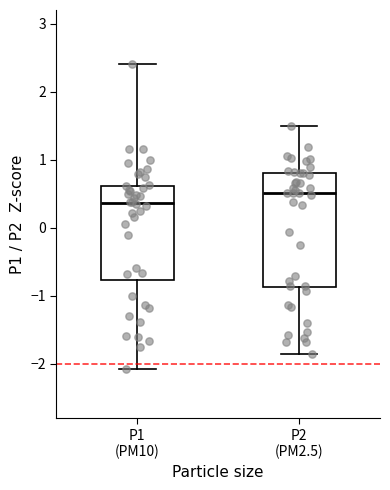

Which box has the highest median line?

P2 (PM2.5)